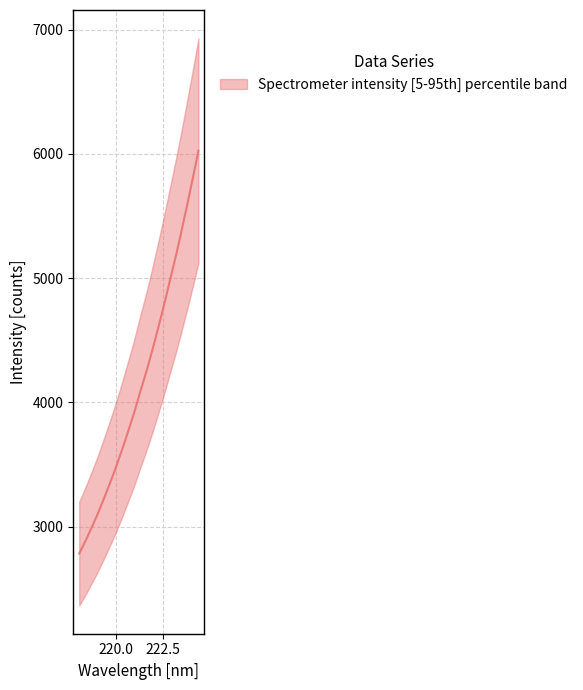

What is the sum of the values at 221.8812 and 220.3533?

8028.3